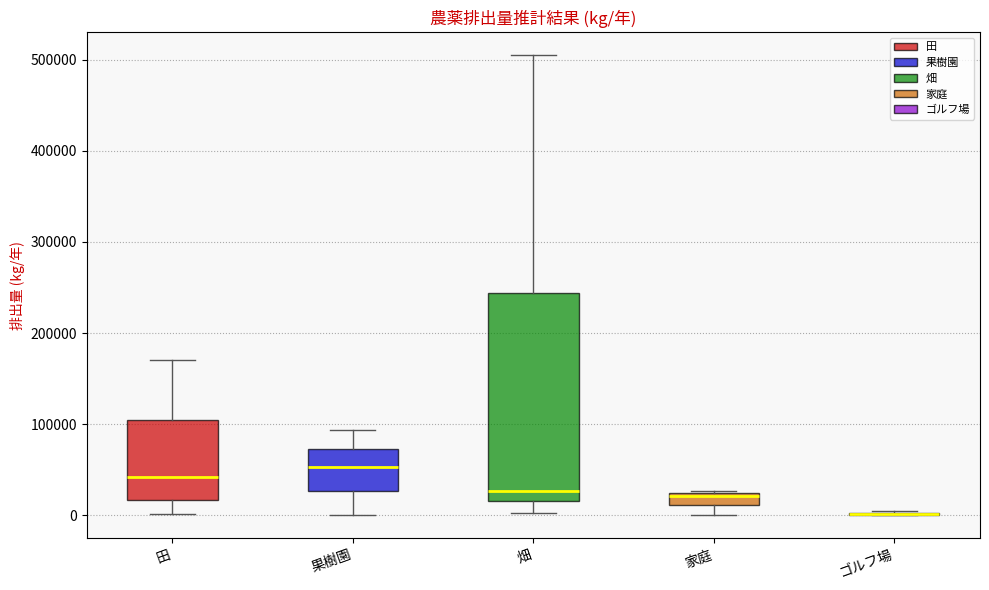

Comparing the boxes themselves (not the whiskers), which one is the tallest?

畑